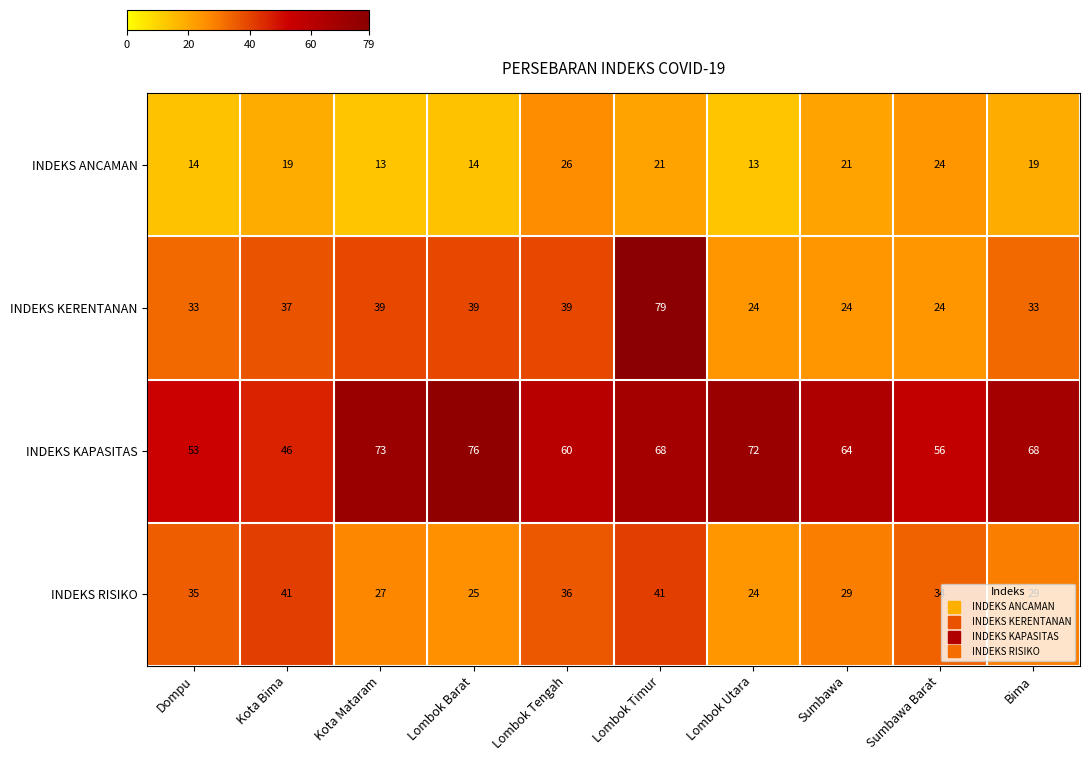

What is the maximum value shown in the chart?

79